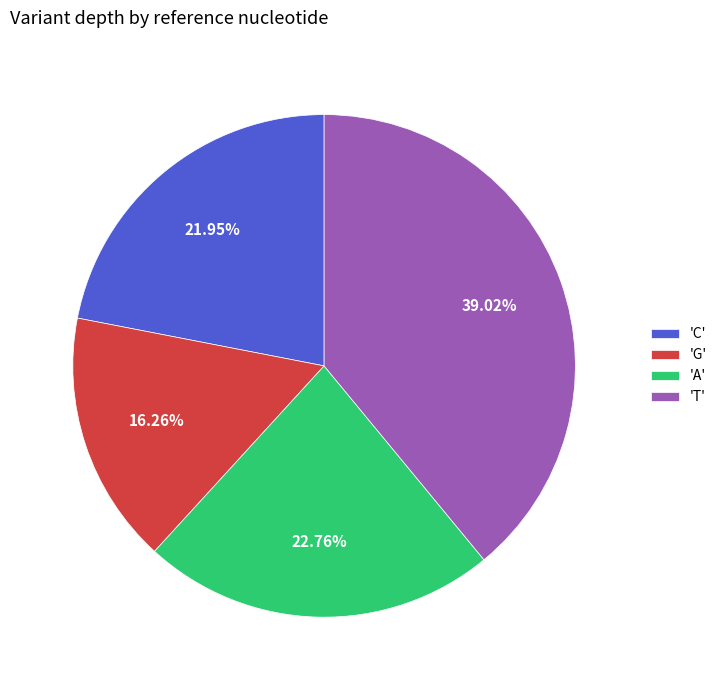

Which slice is the largest?

'T'